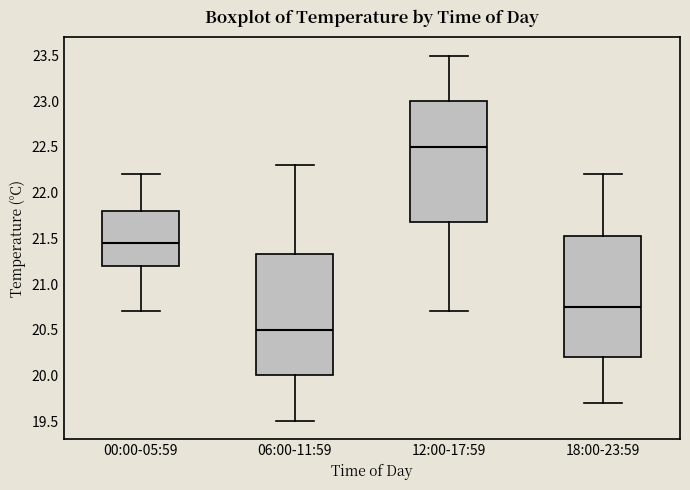

Which box has the highest median line?

12:00-17:59